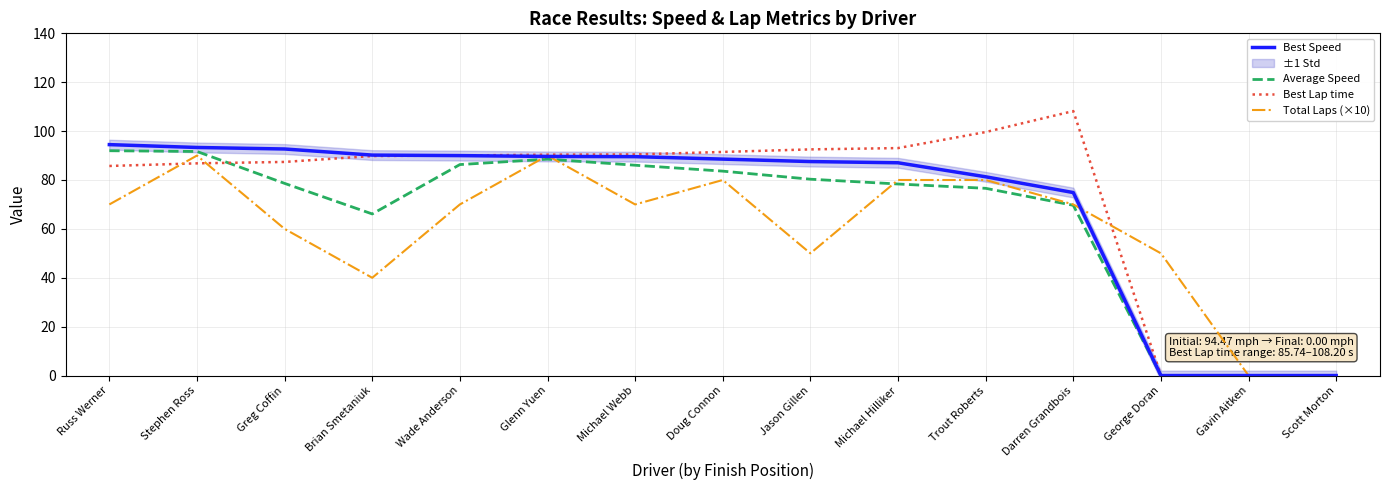

Which label corresponds to the smallest value in the chart?

George Doran